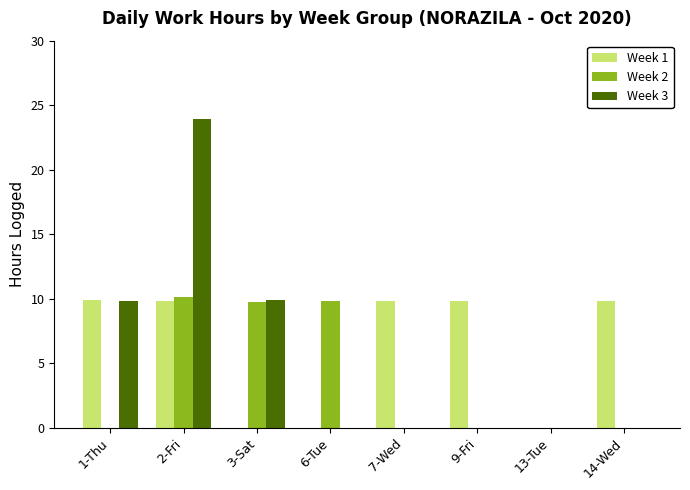

What is the sum of the Week 2 values at 13-Tue and 2-Fri?

10.1